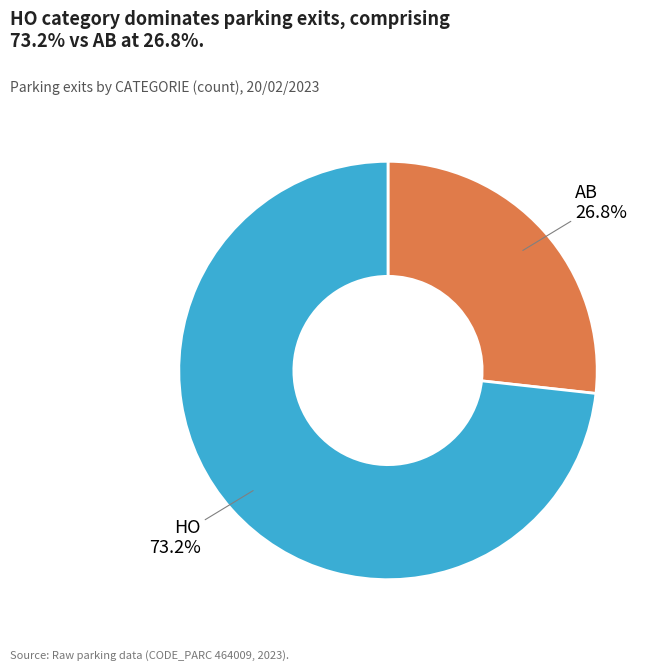

What portion of the pie excludes AB?

73.2%